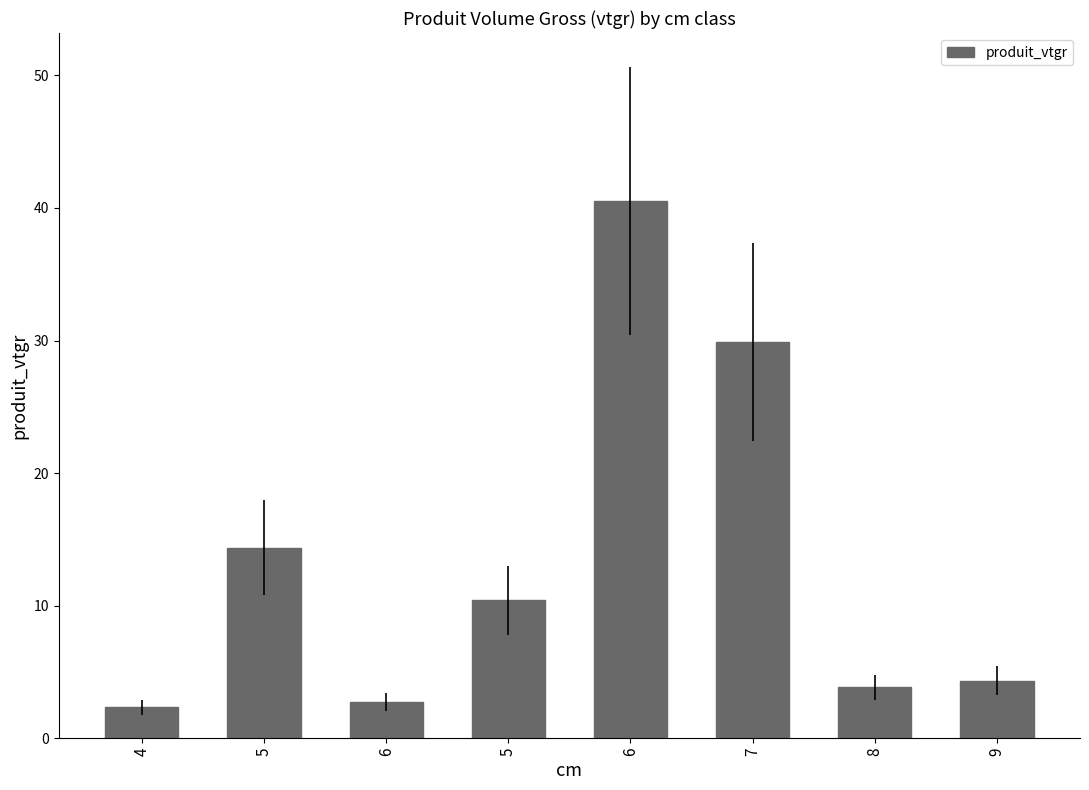

Are the bars grouped side by side (vs. stacked)?

No